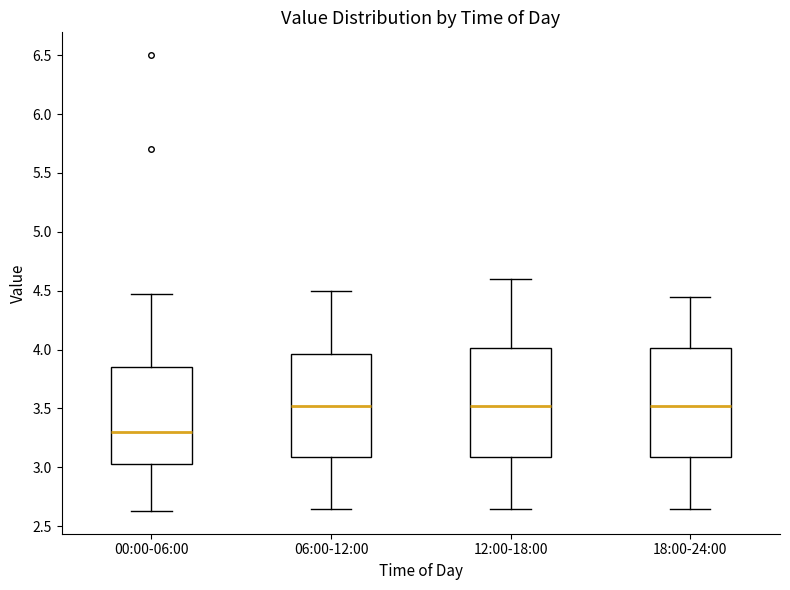

Where does the upper whisker of the box for 06:00-12:00 end on the y-axis? The values are not printed on the chart, so give them approximately, as read against the axis.

4.50